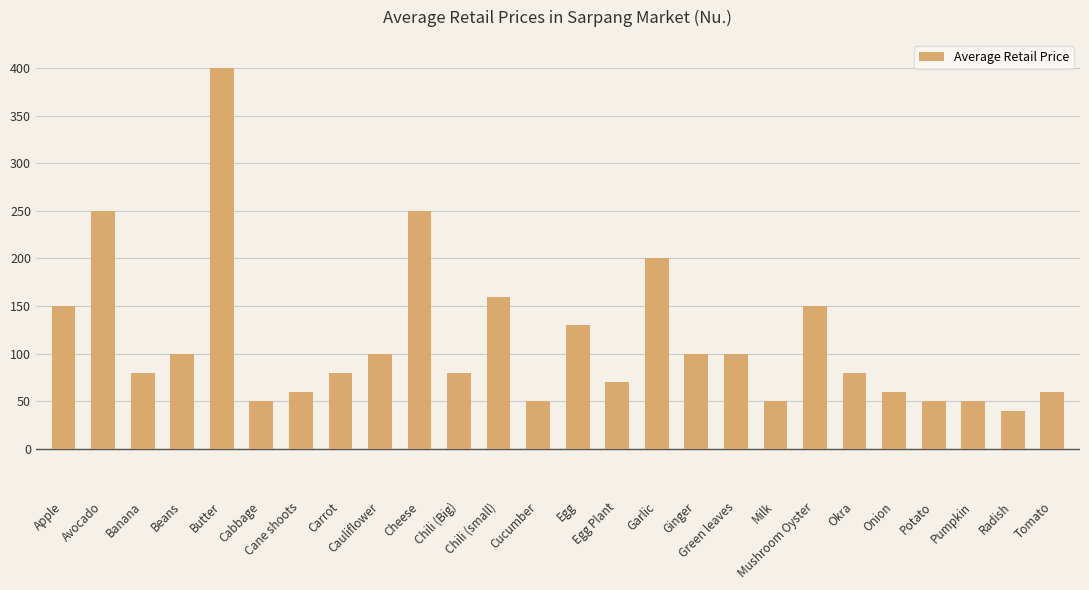

What is the change in value from Carrot to Pumpkin?

-30